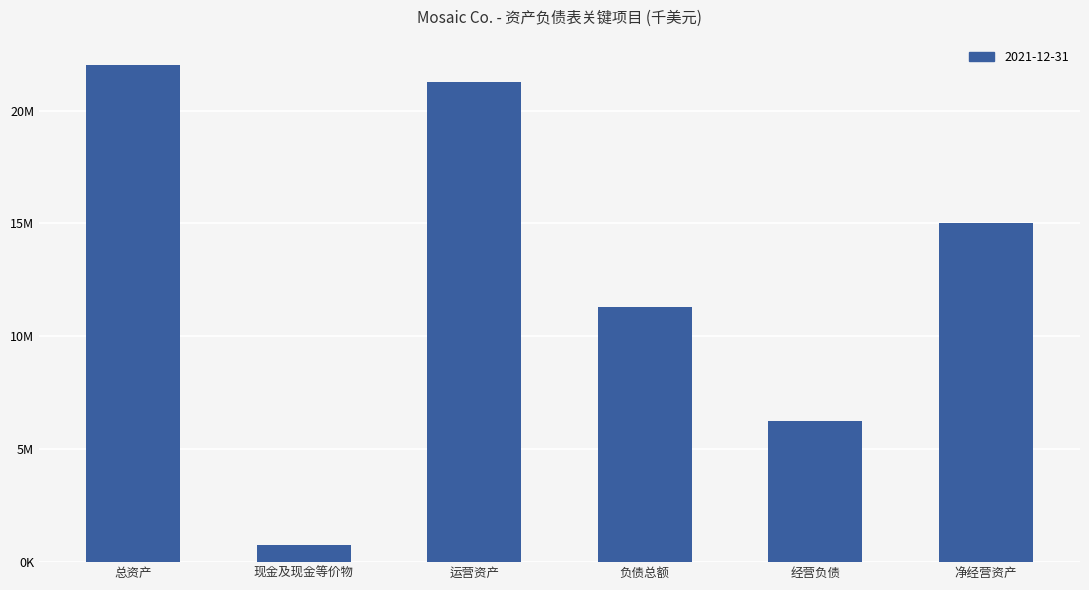

Are the bars horizontal?

No